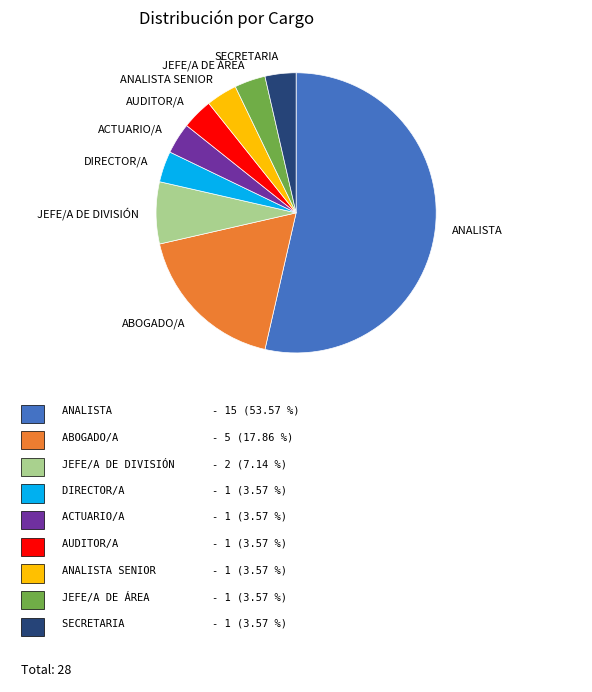

How many slices are in this pie chart?

9